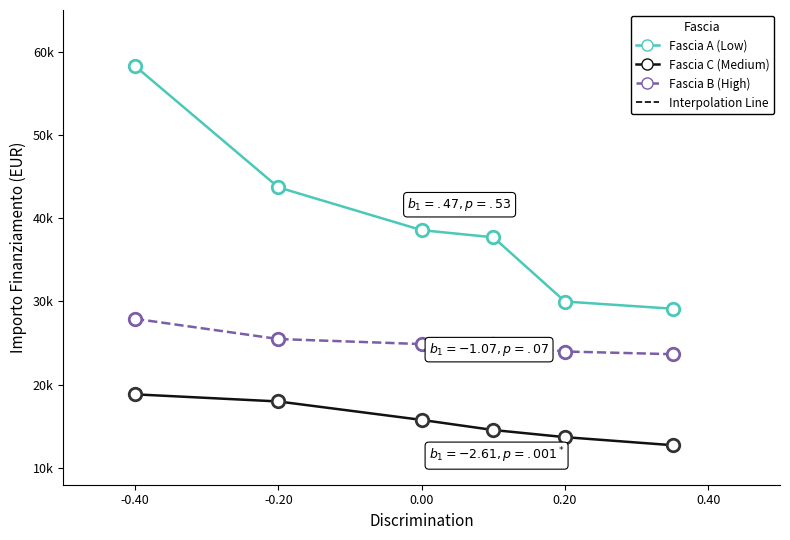

Does the chart have visible grid lines?

No